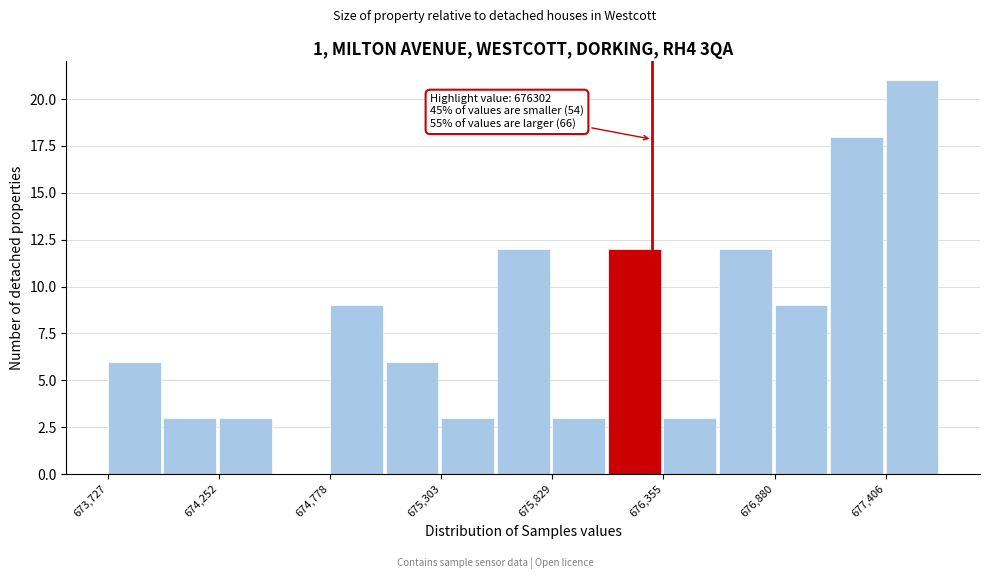

Read against the x-axis, roughly where is the centre of the tallest bar?

677500